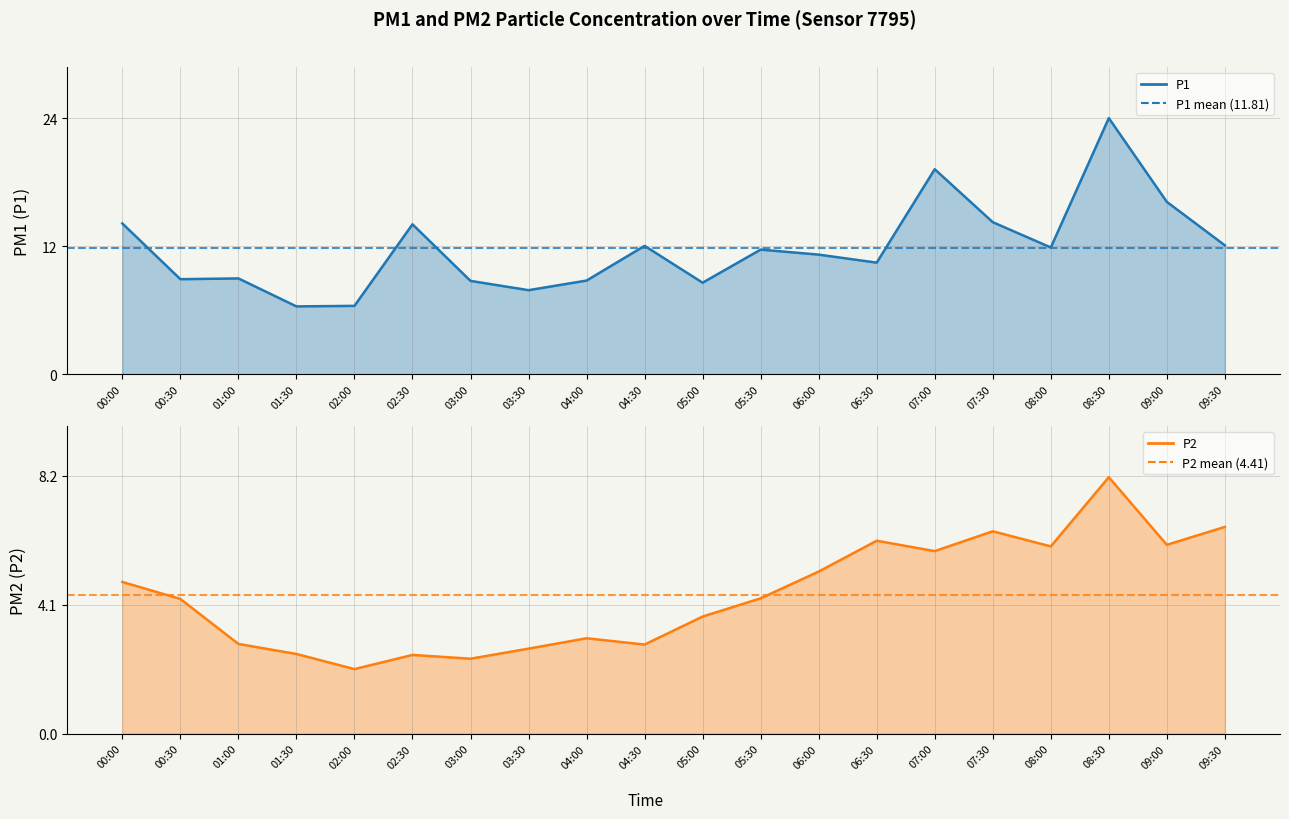

What is the sum of the P1 mean (11.81) values at 00:30 and 00:00?

23.6